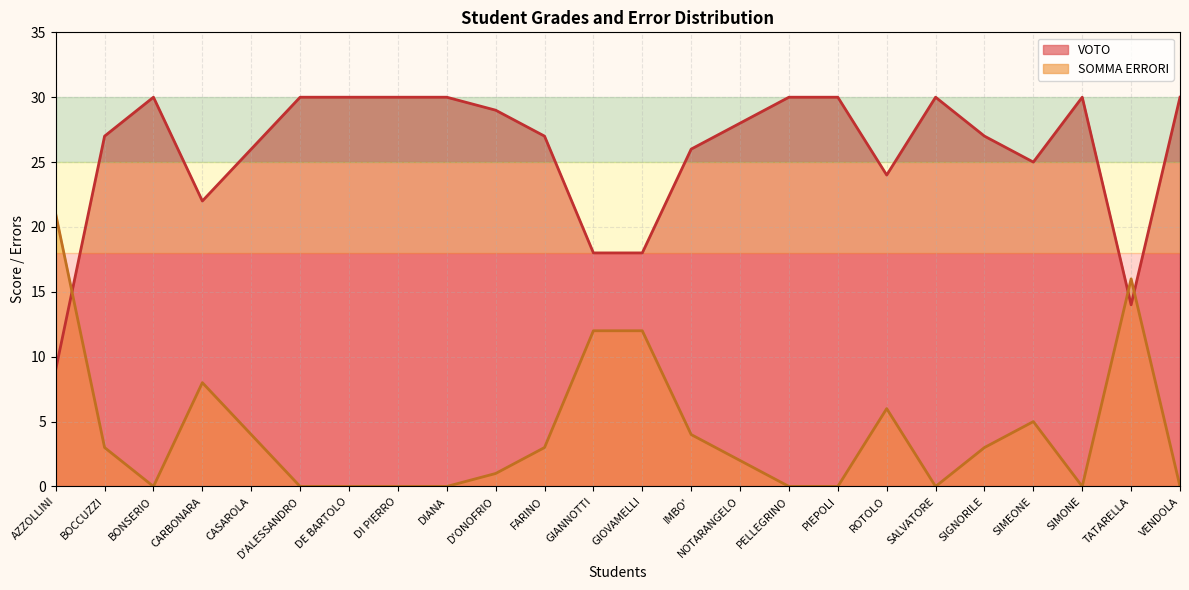

Which label corresponds to the largest value in the chart?

BONSERIO